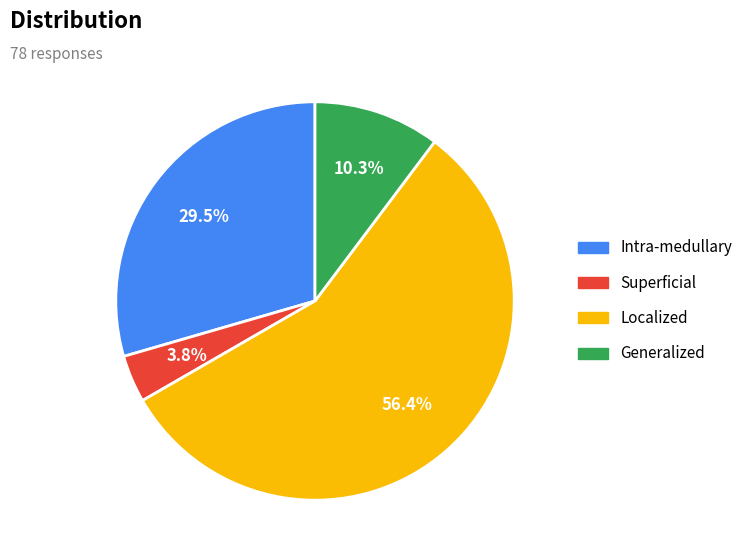

Is the sum of Intra-medullary and Localized greater than half?

Yes